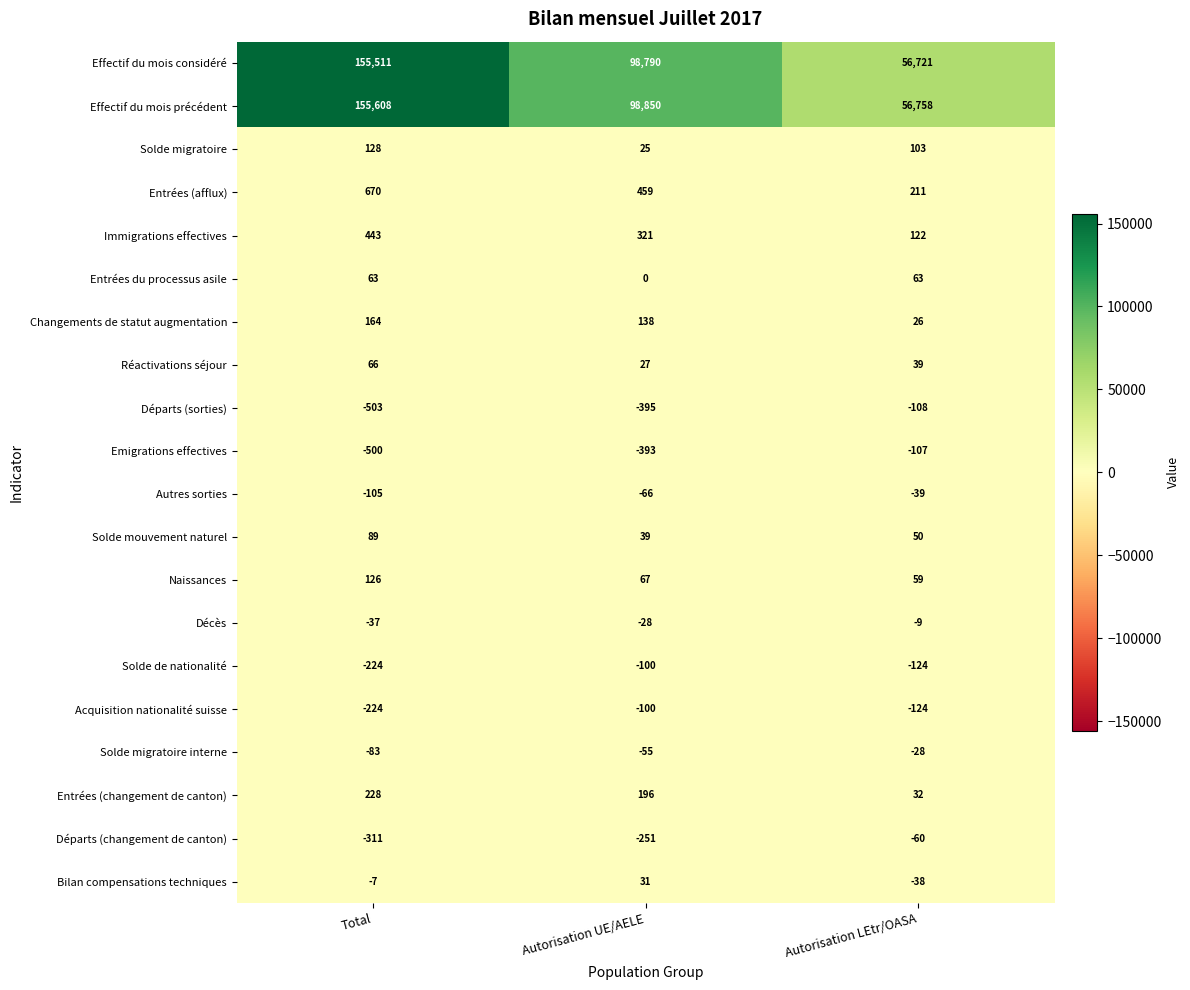

What is the approximate value of Départs (sorties) at Autorisation UE/AELE, to the nearest 5?

-395